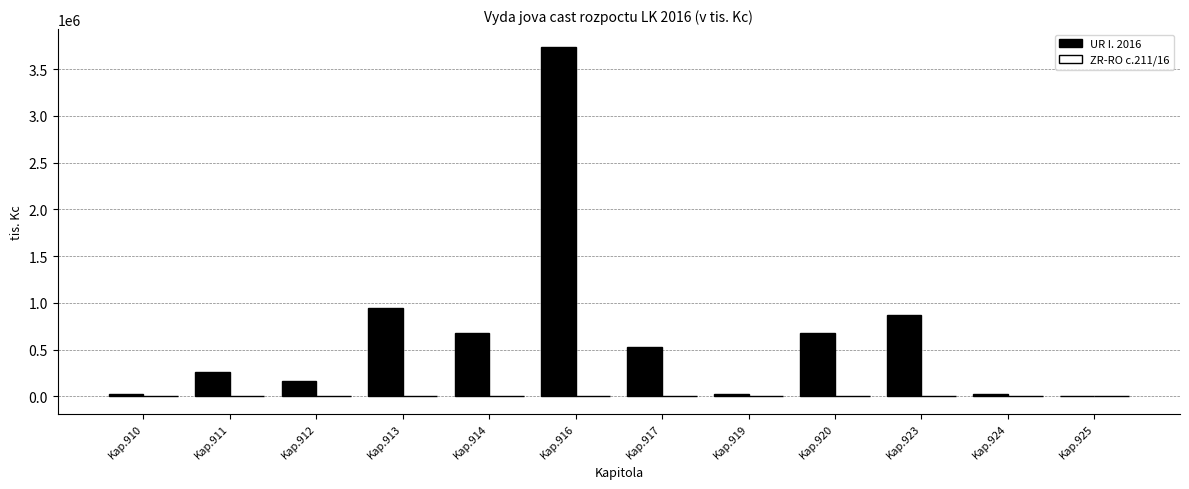

Which category has the highest value in the UR I. 2016 series?

Kap.916